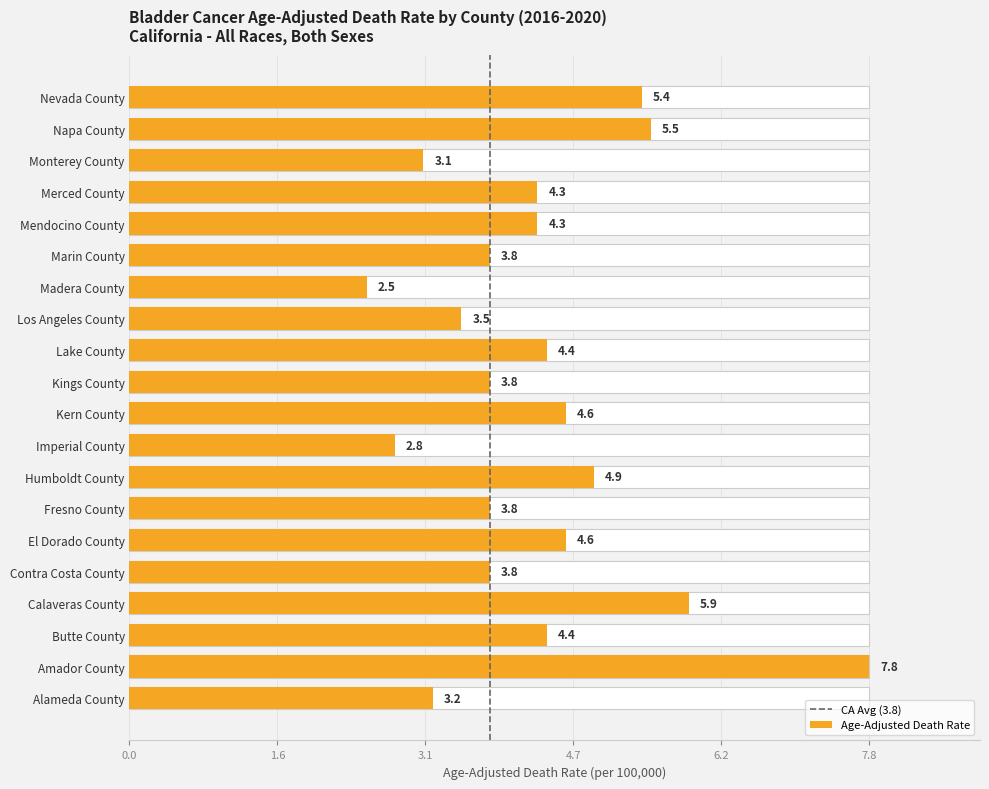

What is the change in value from Contra Costa County to Lake County?

+7.7